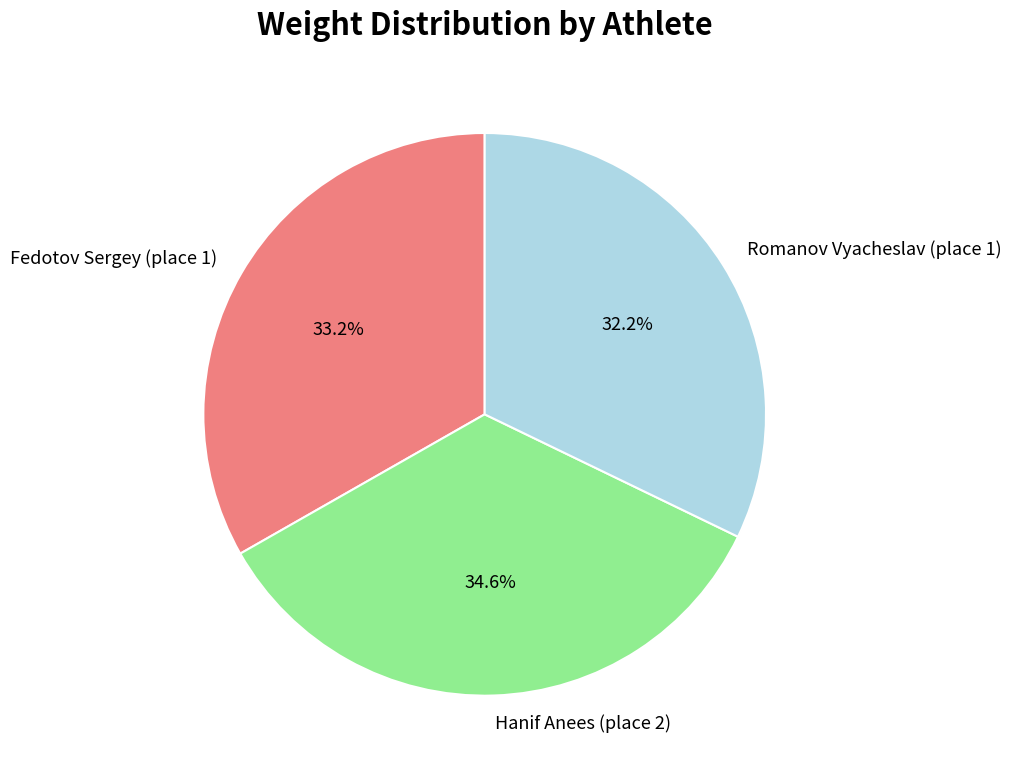

Which category has the biggest portion of the pie?

Hanif Anees (place 2)